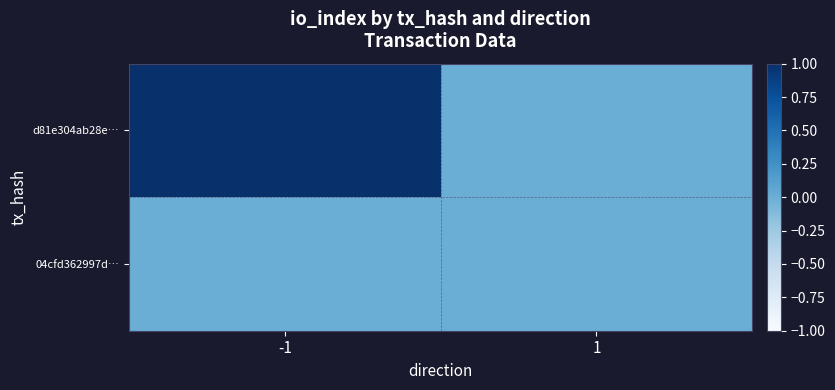

List the series in order of their overall mean, highest first.

d81e304ab28e…, 04cfd362997d…